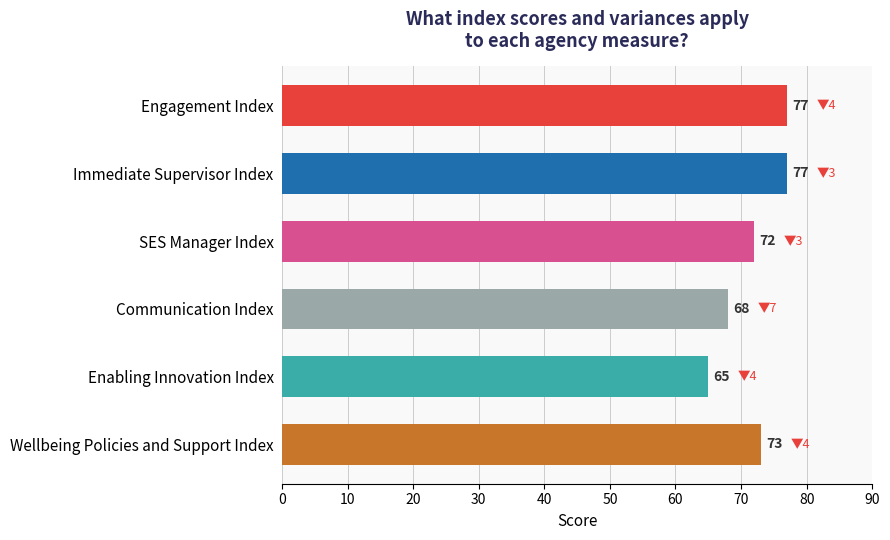

Reading top to bottom, what are all the values shown in this chart?

77	77	72	68	65	73